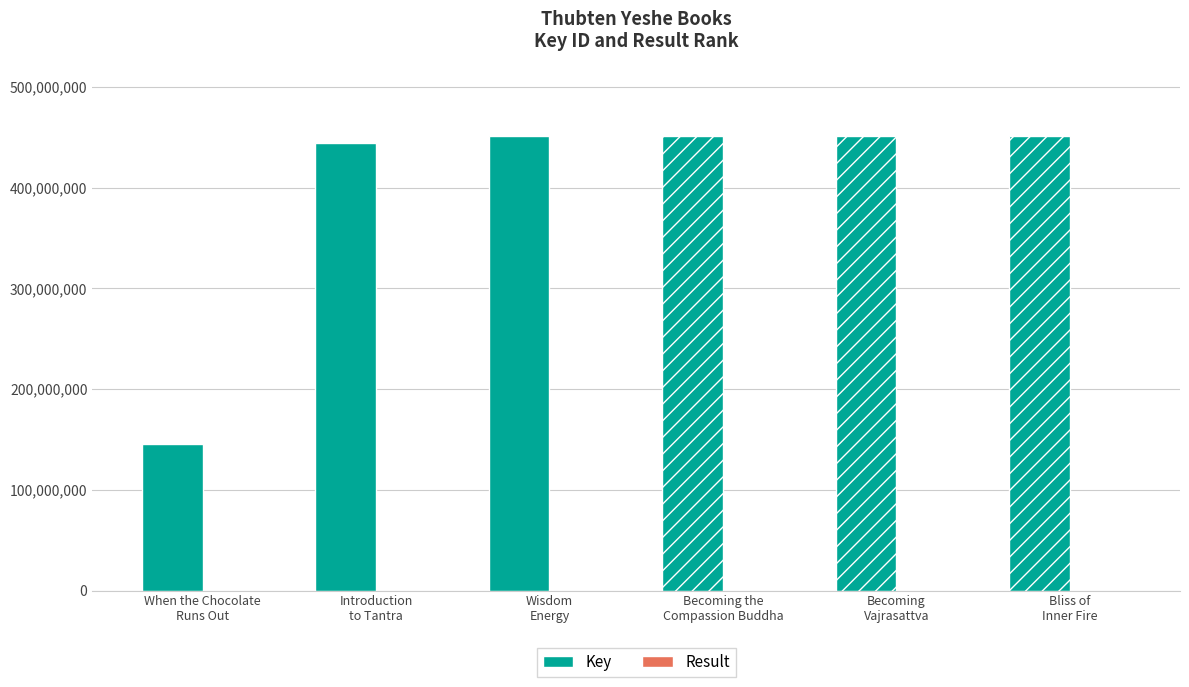

Between Introduction
to Tantra and Bliss of
Inner Fire, which is larger?

Bliss of
Inner Fire